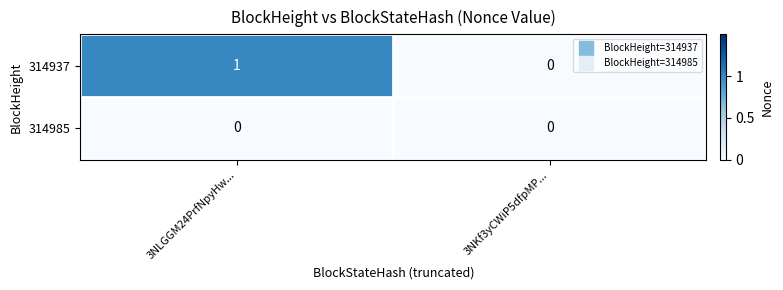

Which series has the largest range (max minus min)?

314937